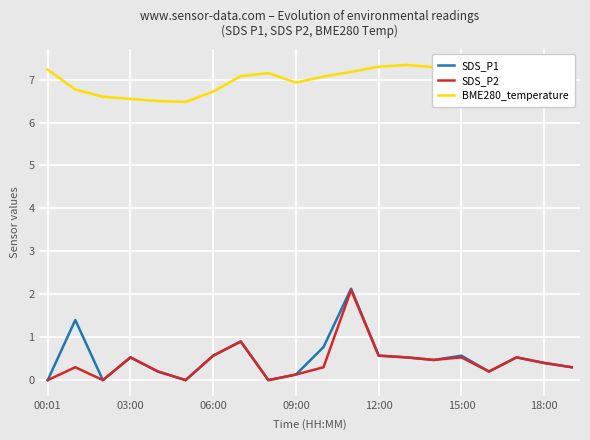

Which series has the largest total across all categories?

BME280_temperature